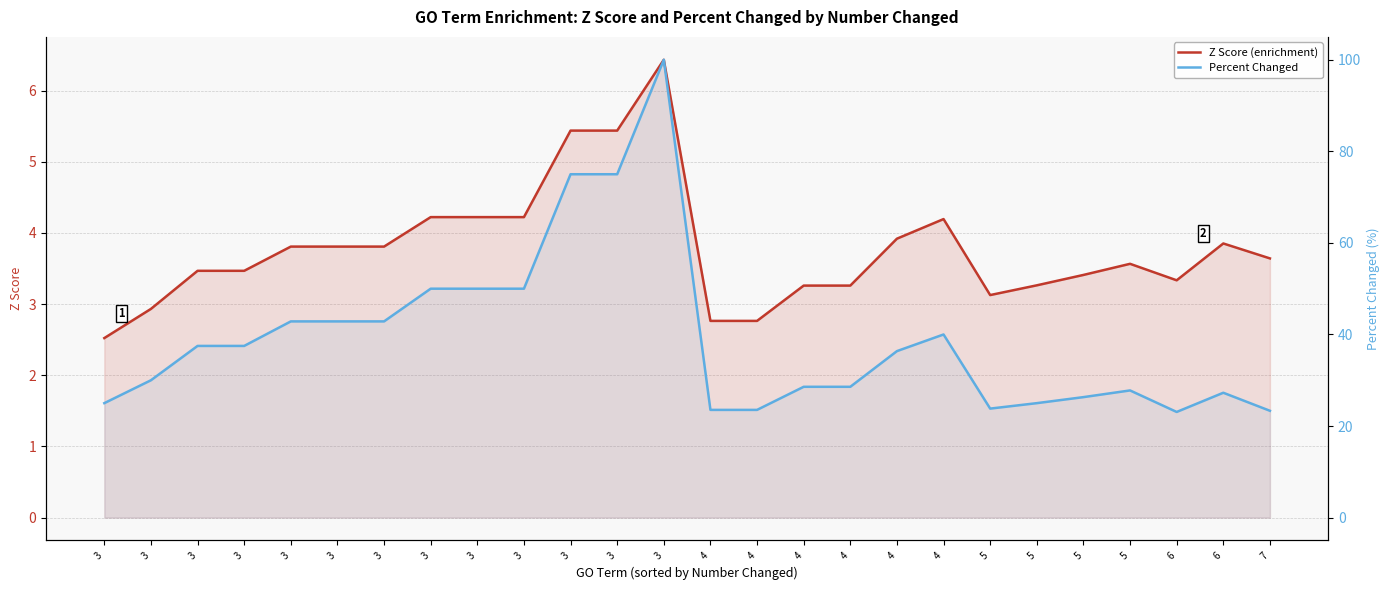

What is the greatest value displayed?

100.0